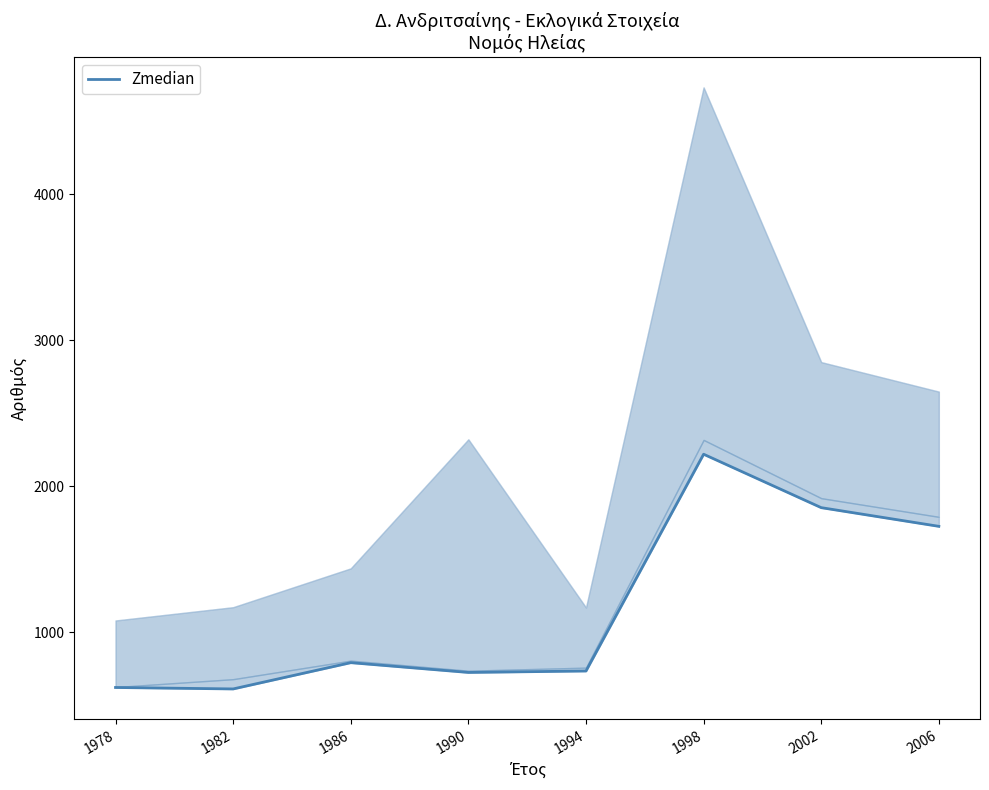

Reading left to right, extract all data points from this chart.

620	610	790	723	733	2218	1852	1724